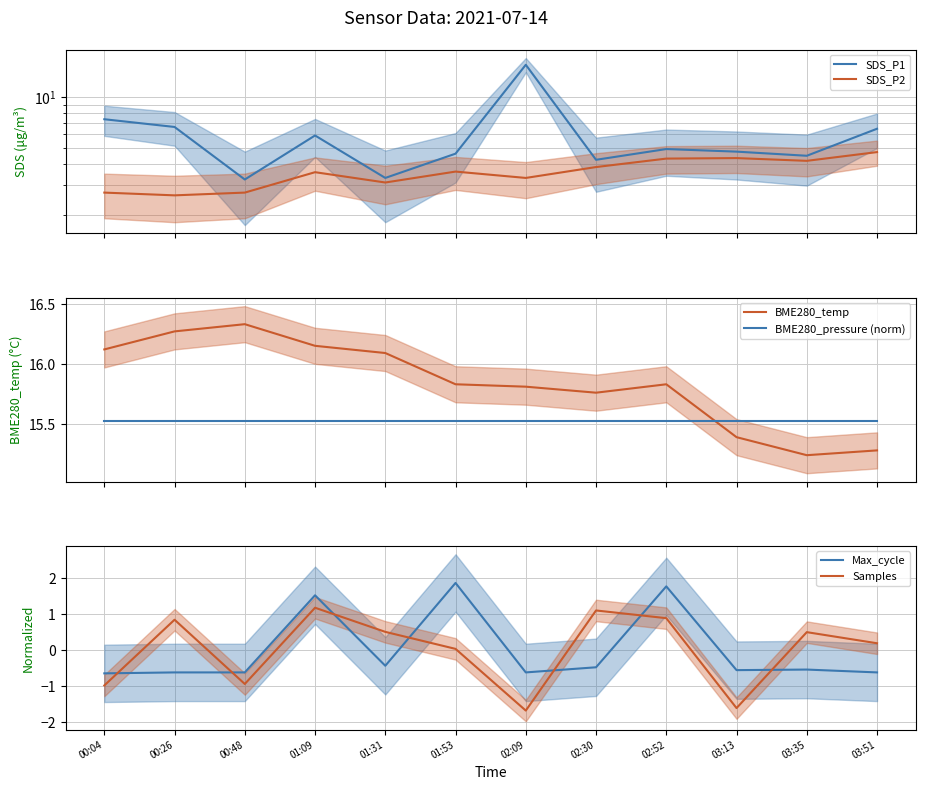

Between 02:09 and 03:35, which series saw the biggest shift?

SDS_P1